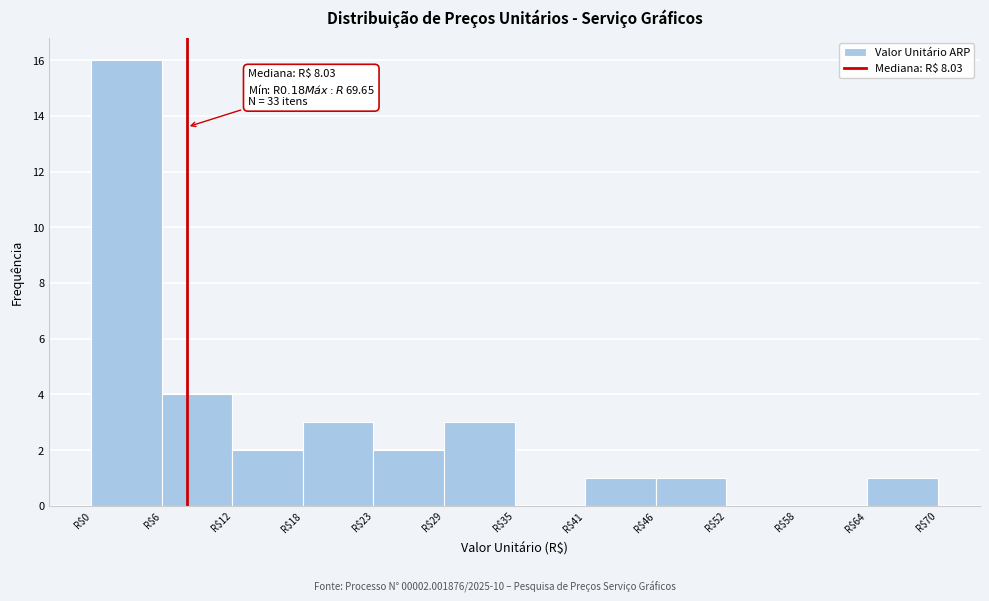

Over which range of the x-axis is the bar tallest?

0 to 6